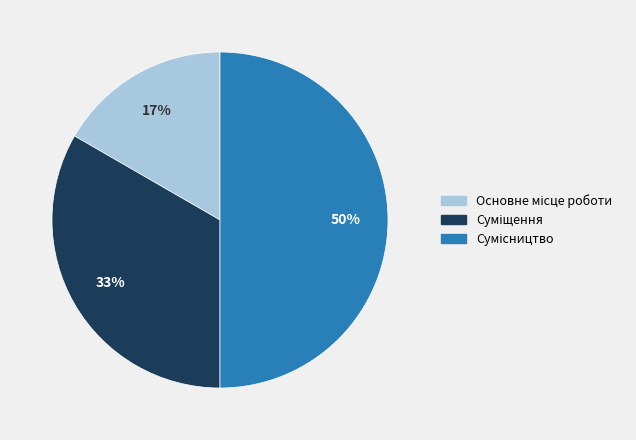

To the nearest percent, what is the average slice percentage?

33%